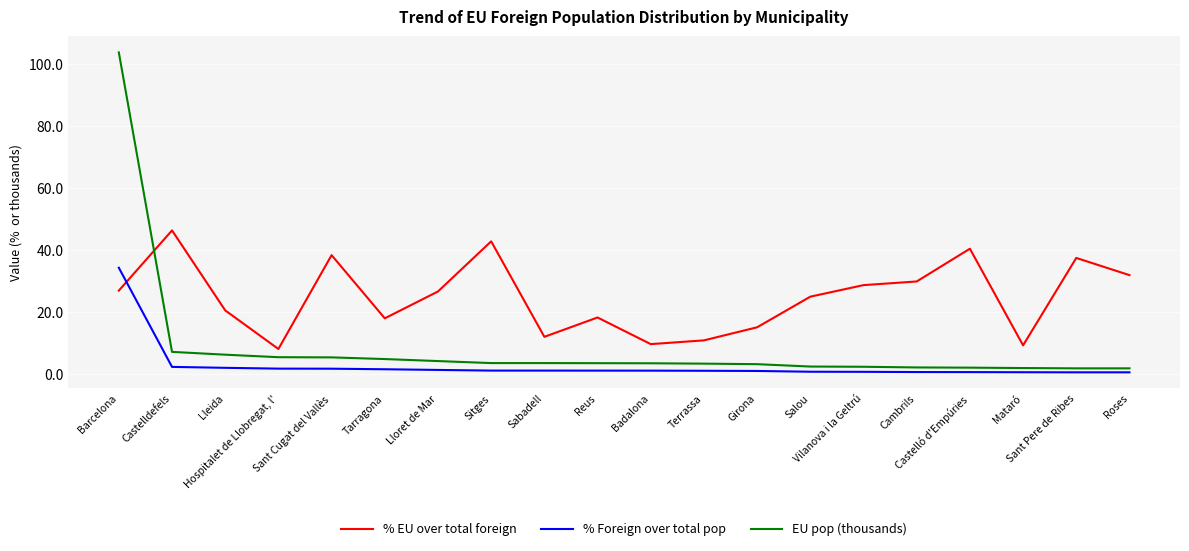

What is the minimum value shown in the chart?

0.6